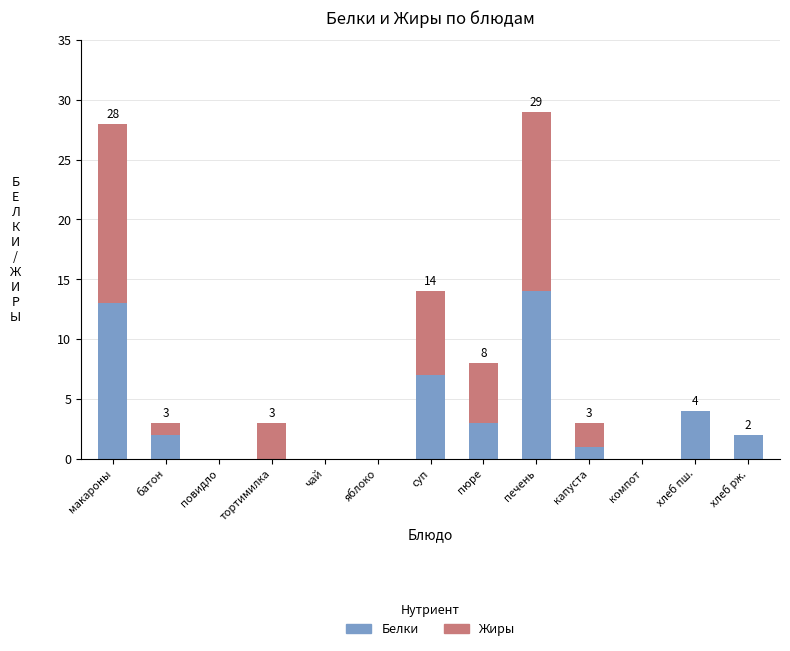

Which category has the highest value in the Белки series?

печень